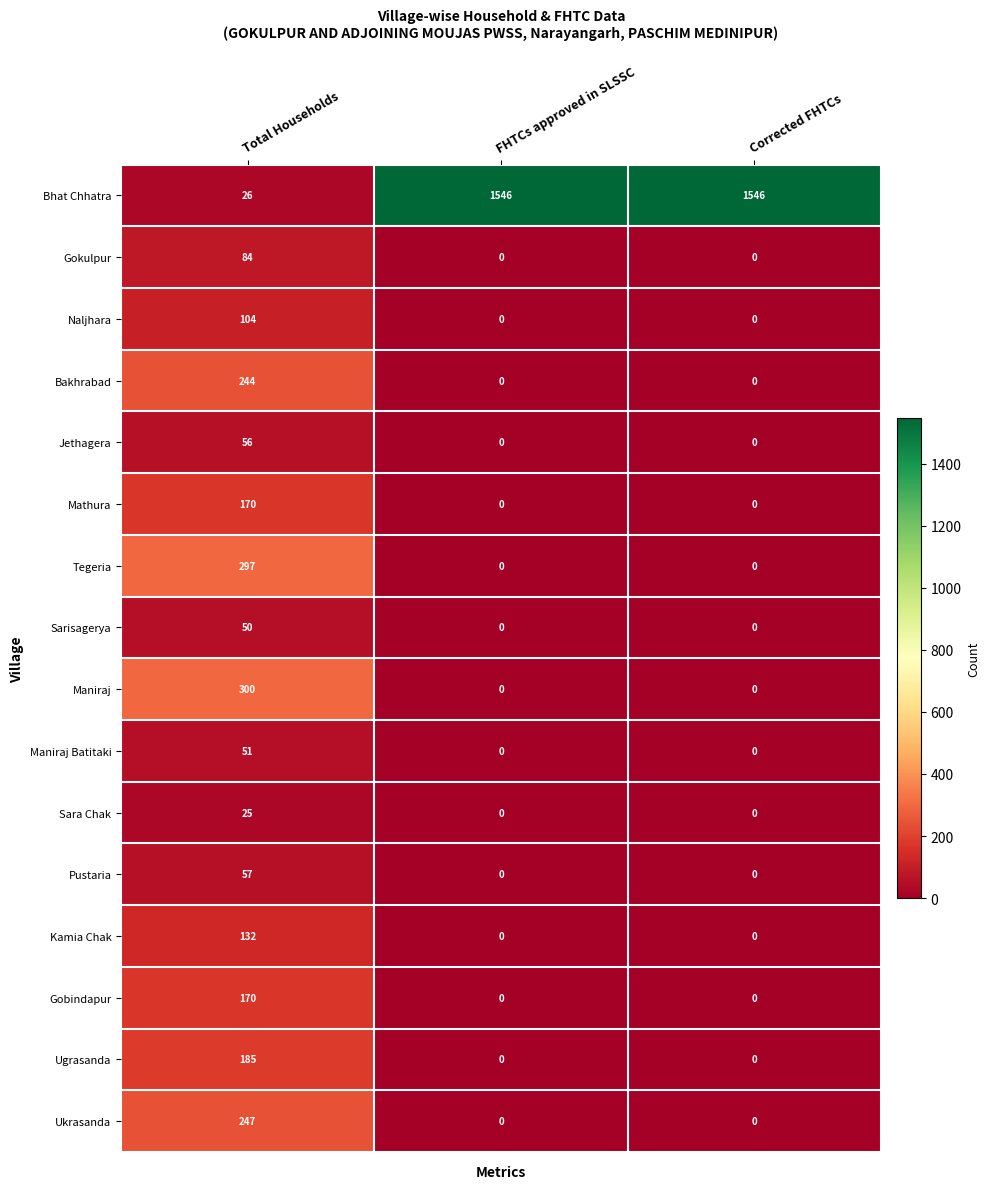

At which category is the sum across all series the highest?

Total Households